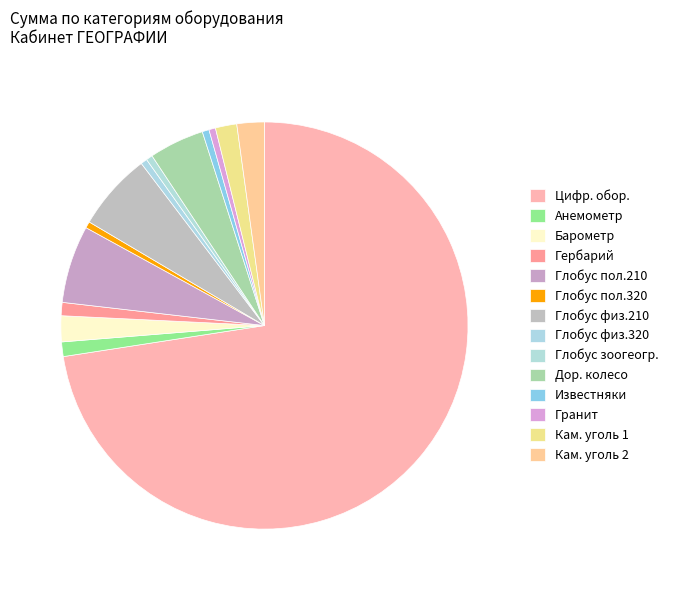

How many segments does this pie chart have?

14